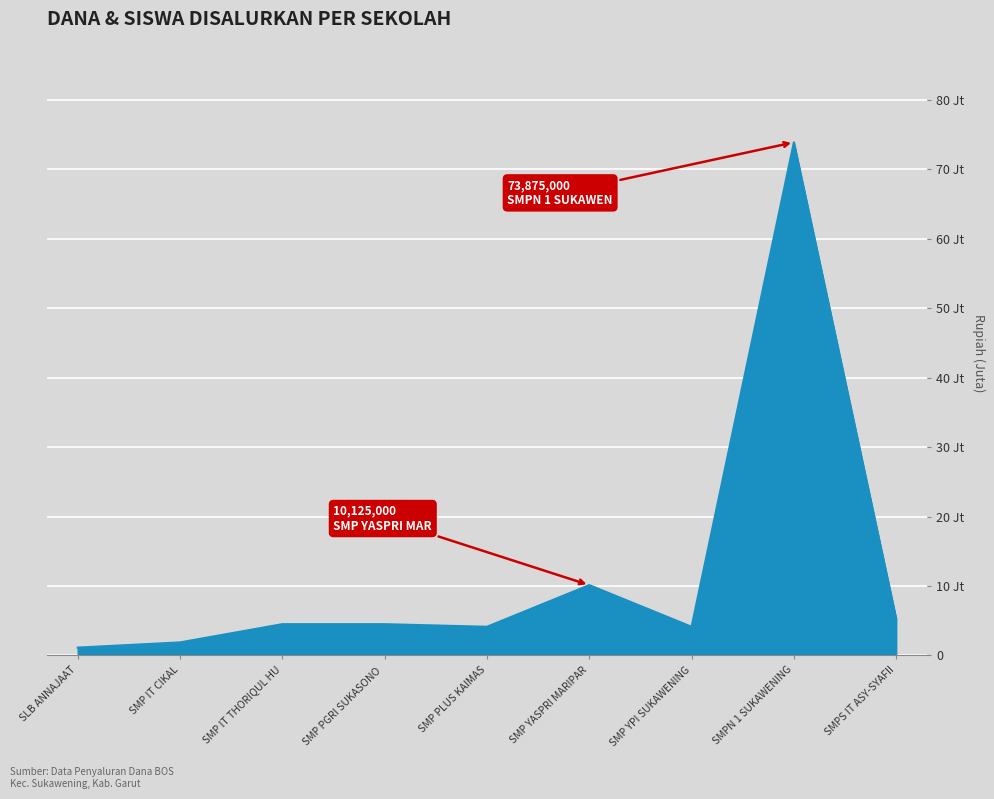

Which label corresponds to the largest value in the chart?

SMPN 1 SUKAWENING